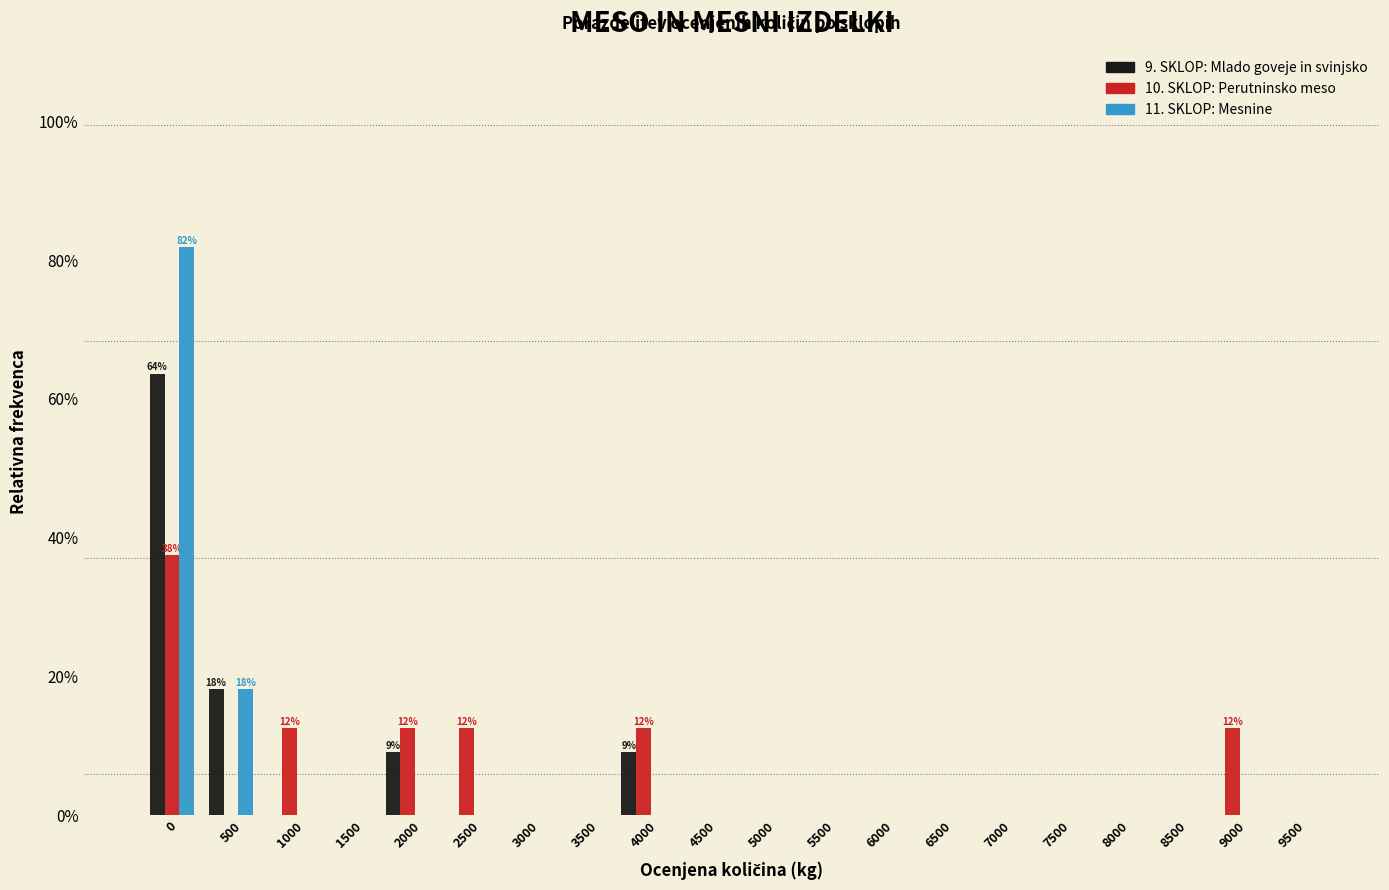

Does the chart contain stacked bars?

No